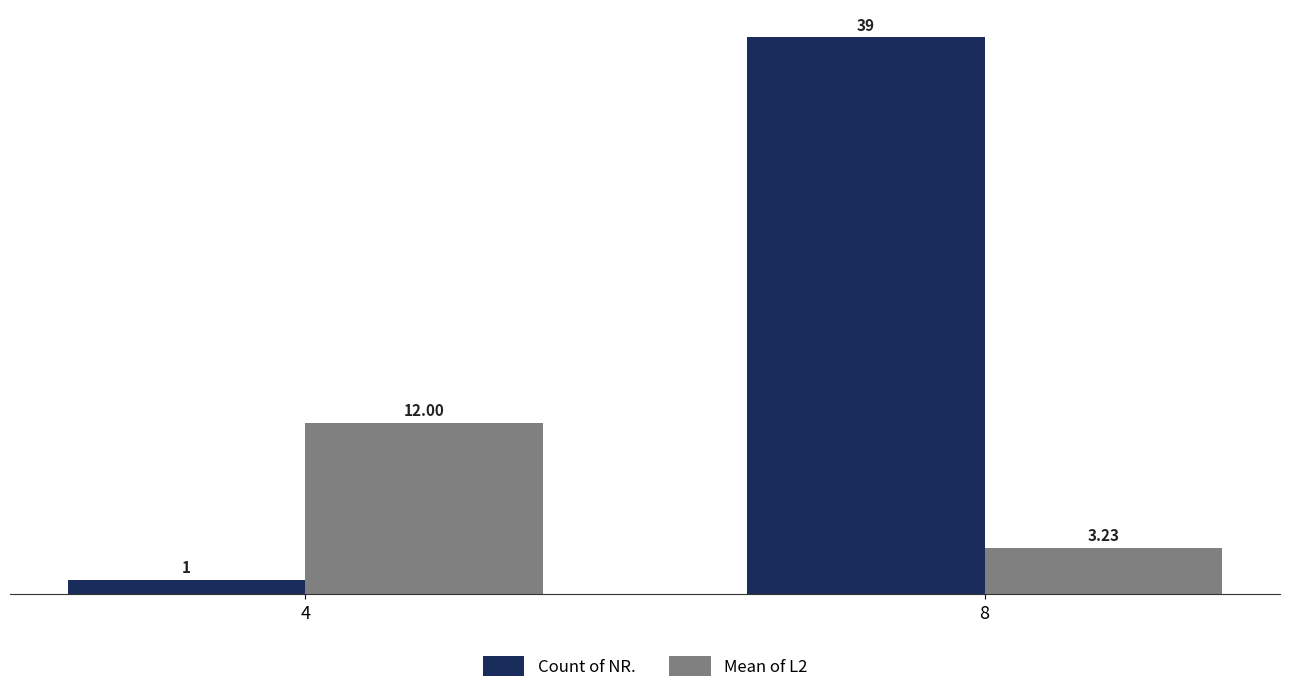

How many bars are there in each group?

2